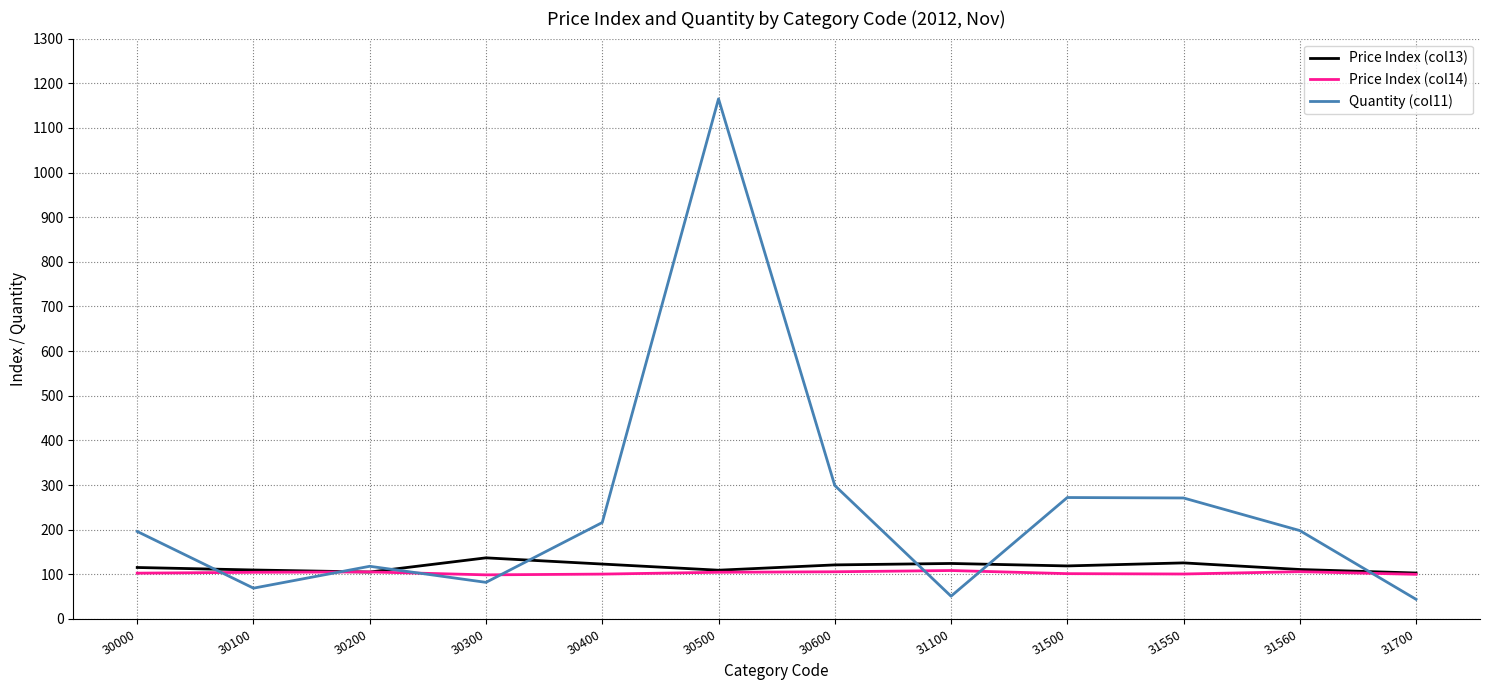

Is the value of Quantity (col11) at 30600 greater than the value of Price Index (col14) at 30600?

Yes